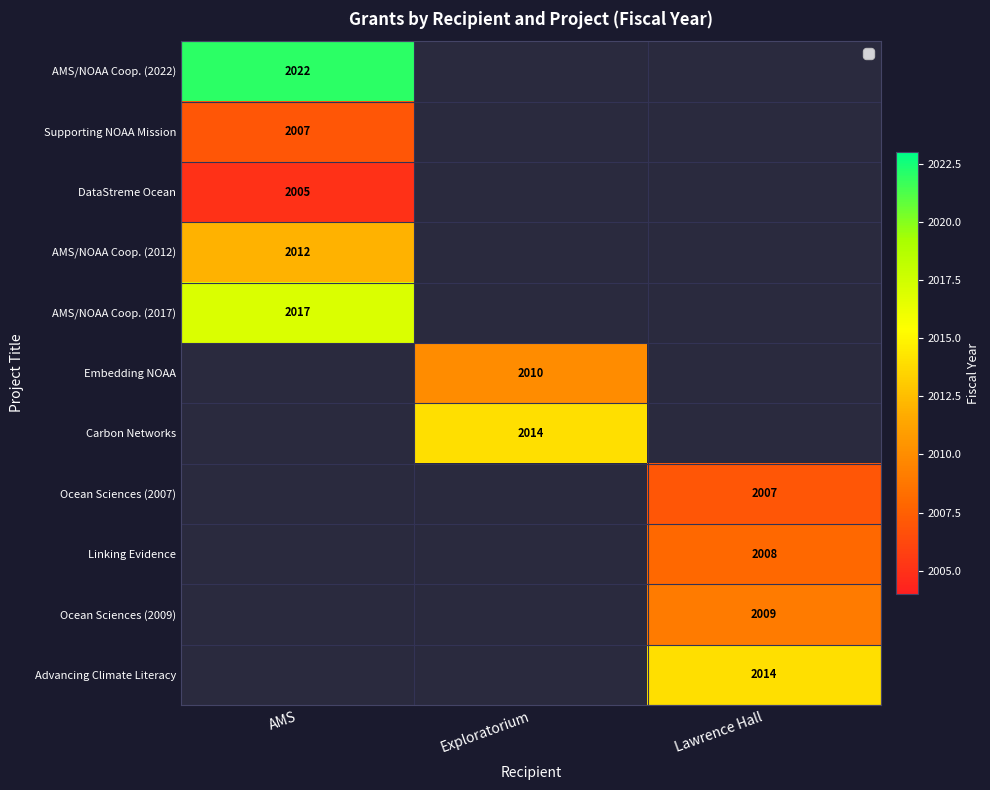

Between AMS and Exploratorium, which series saw the biggest shift?

AMS/NOAA Coop. (2022)